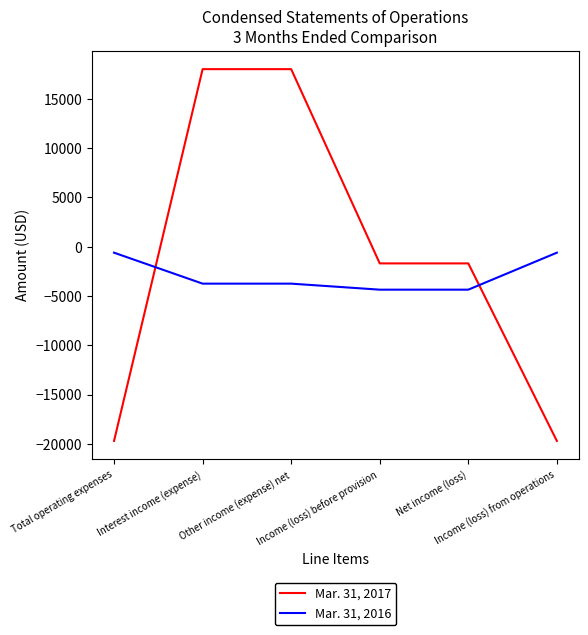

At how many categories does at least one series exceed 14026?

2